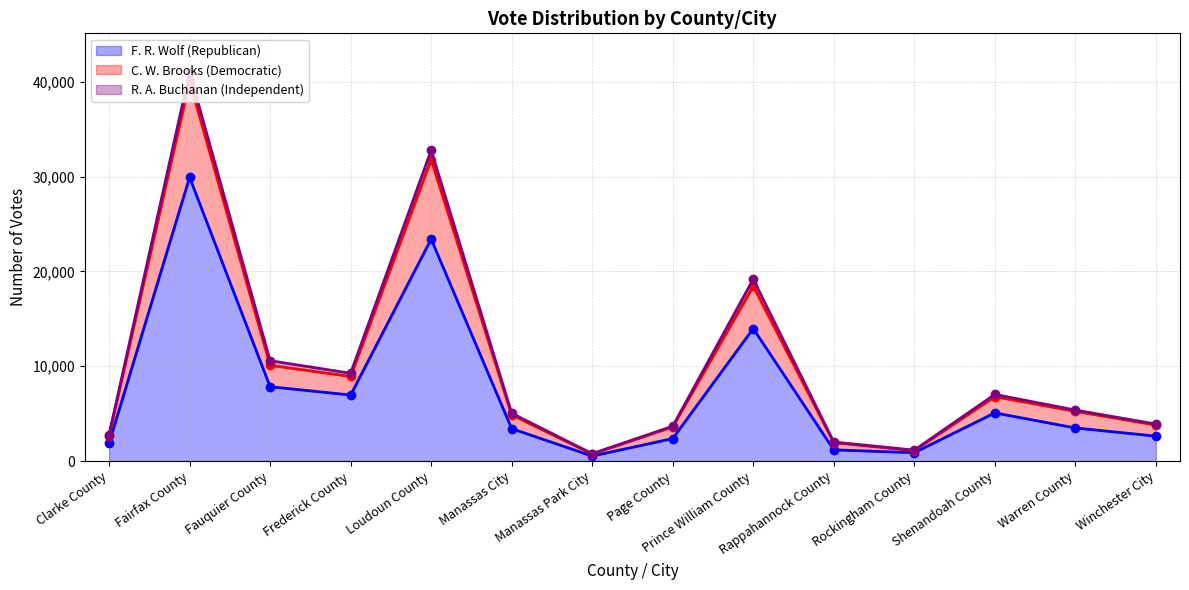

The value of F. R. Wolf (Republican) at Rappahannock County is 1183. True or false?

True